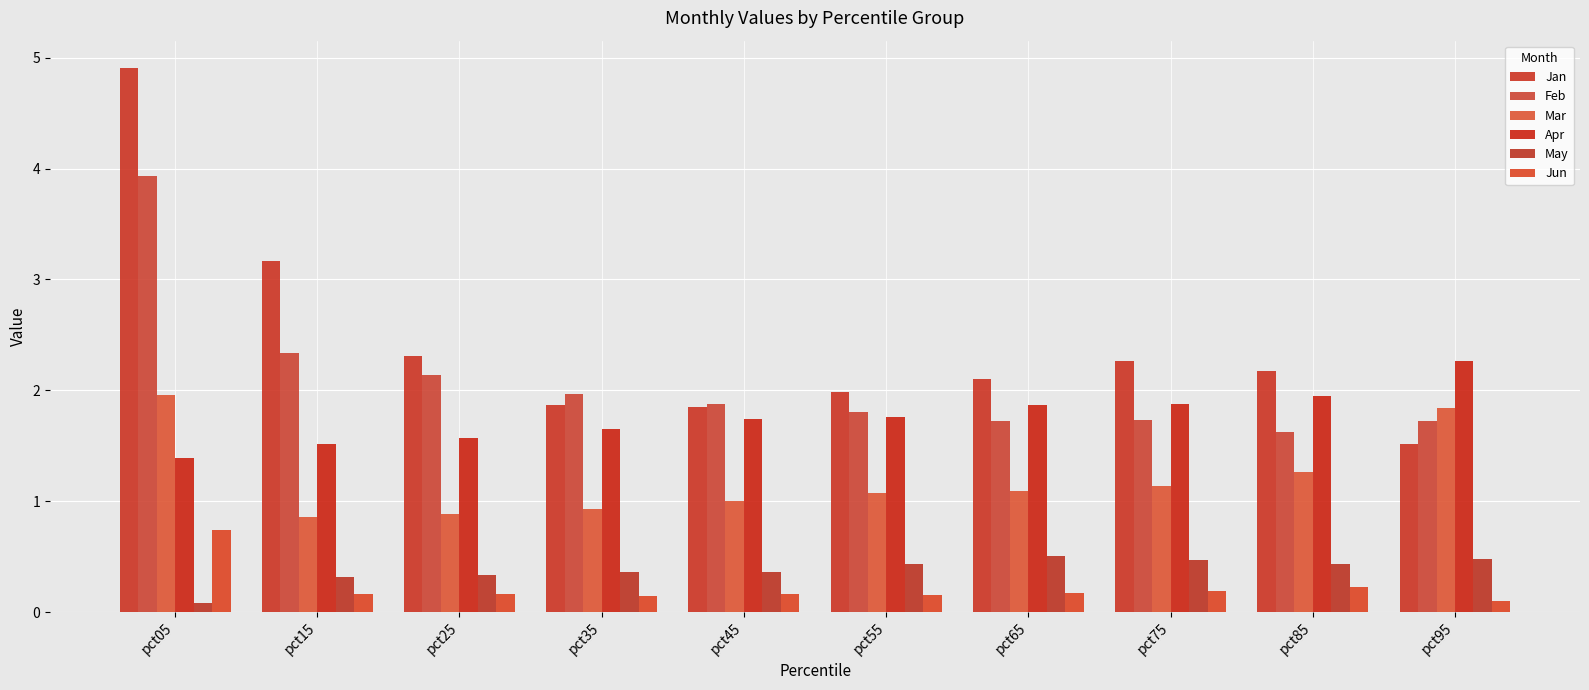

Reading left to right, what are all the values shown in this chart?

Jan: 4.9	3.2	2.3	1.9	1.8	2.0	2.1	2.3	2.2	1.5
Feb: 3.9	2.3	2.1	2.0	1.9	1.8	1.7	1.7	1.6	1.7
Mar: 2.0	0.9	0.9	0.9	1.0	1.1	1.1	1.1	1.3	1.8
Apr: 1.4	1.5	1.6	1.7	1.7	1.8	1.9	1.9	2.0	2.3
May: 0.1	0.3	0.3	0.4	0.4	0.4	0.5	0.5	0.4	0.5
Jun: 0.7	0.2	0.2	0.1	0.2	0.1	0.2	0.2	0.2	0.1